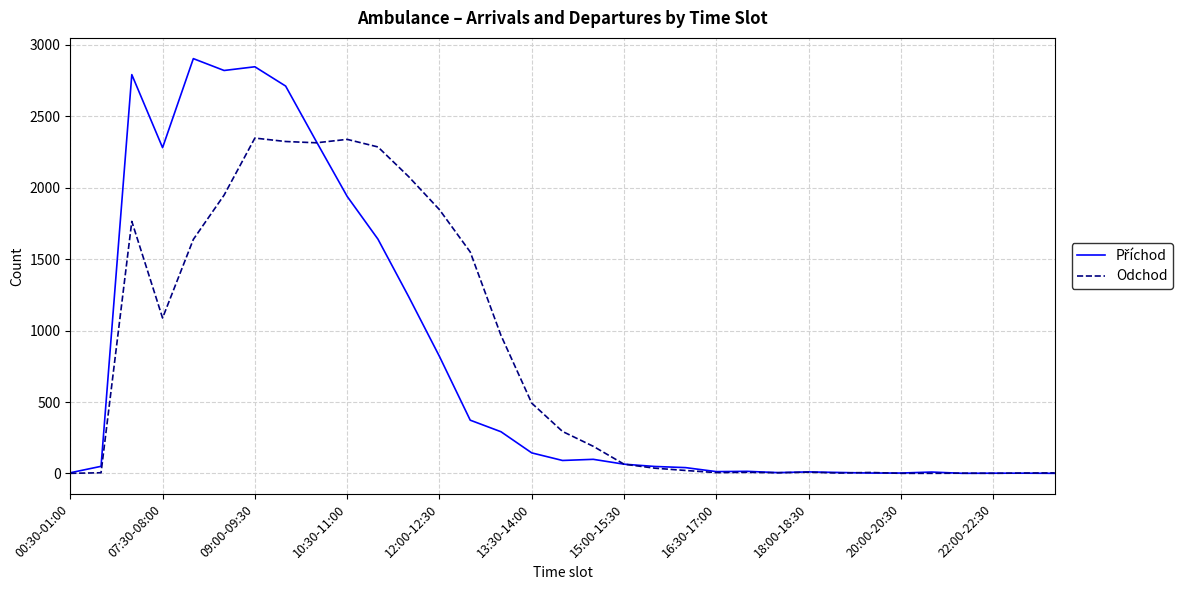

What is the maximum value shown in the chart?

2903